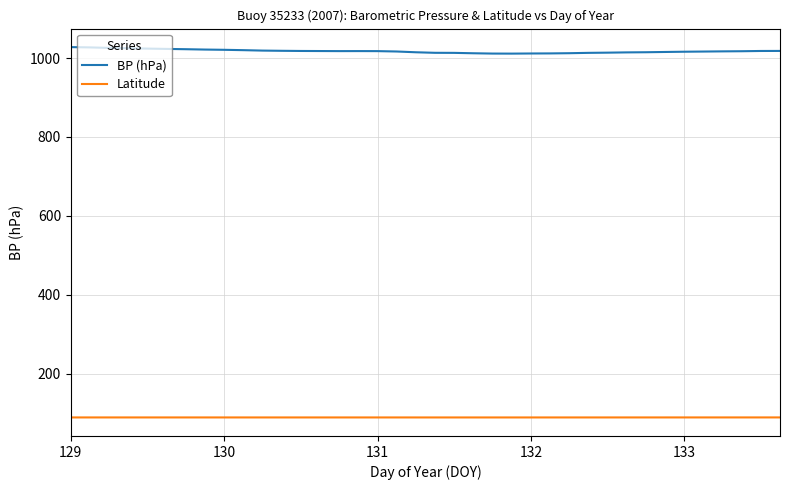

List the series in order of their overall mean, lowest first.

Latitude, BP (hPa)